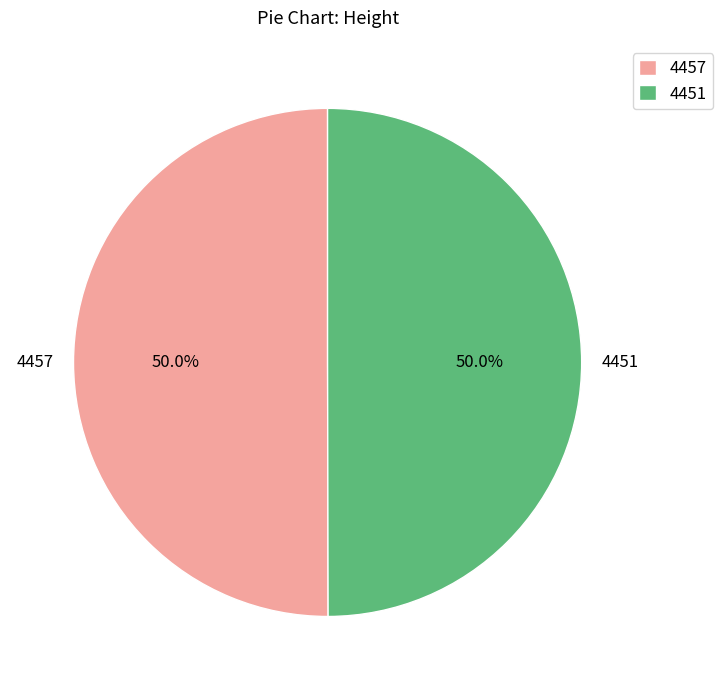

To the nearest percent, what is the average slice percentage?

50%